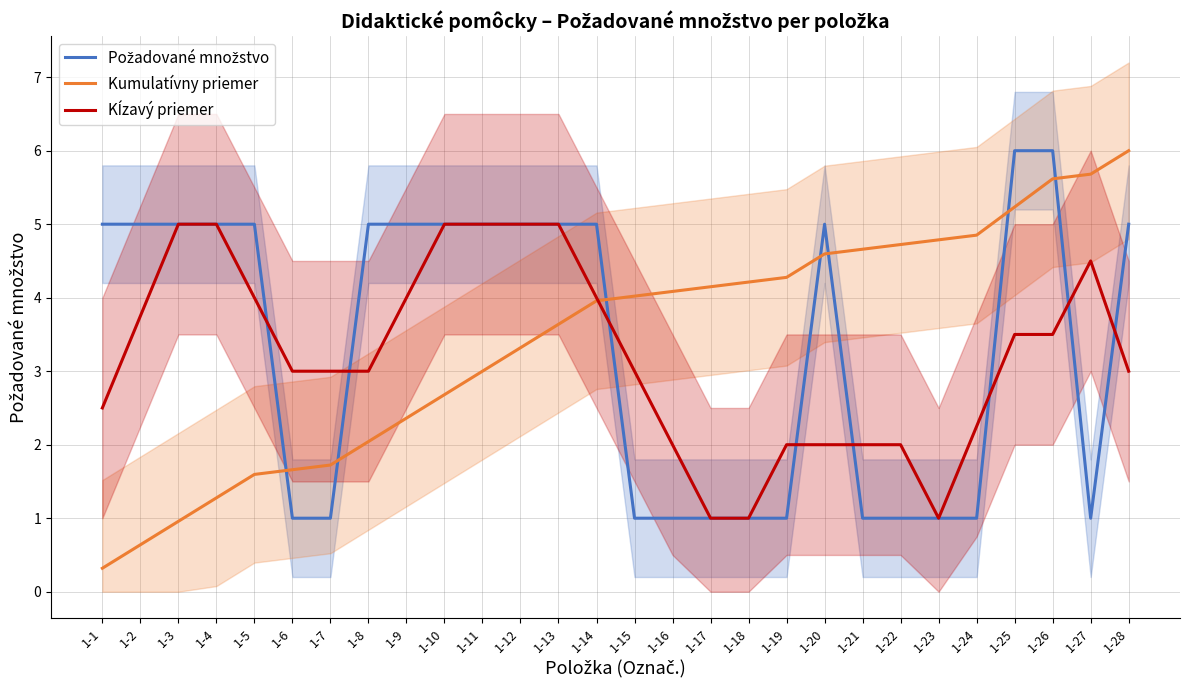

What is the sum of the Požadované množstvo values at 1-1 and 1-27?

6.0